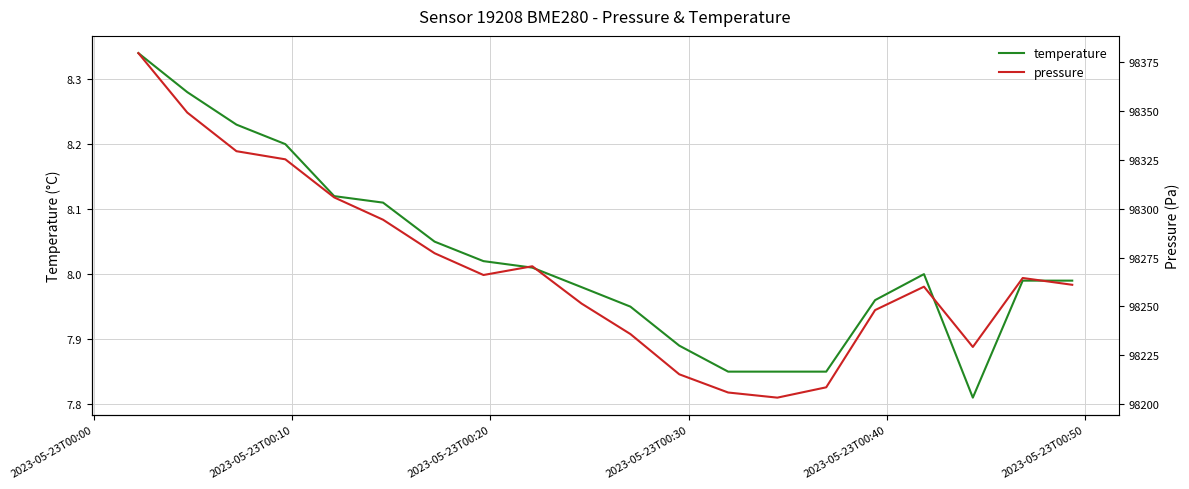

Does the chart have visible grid lines?

Yes